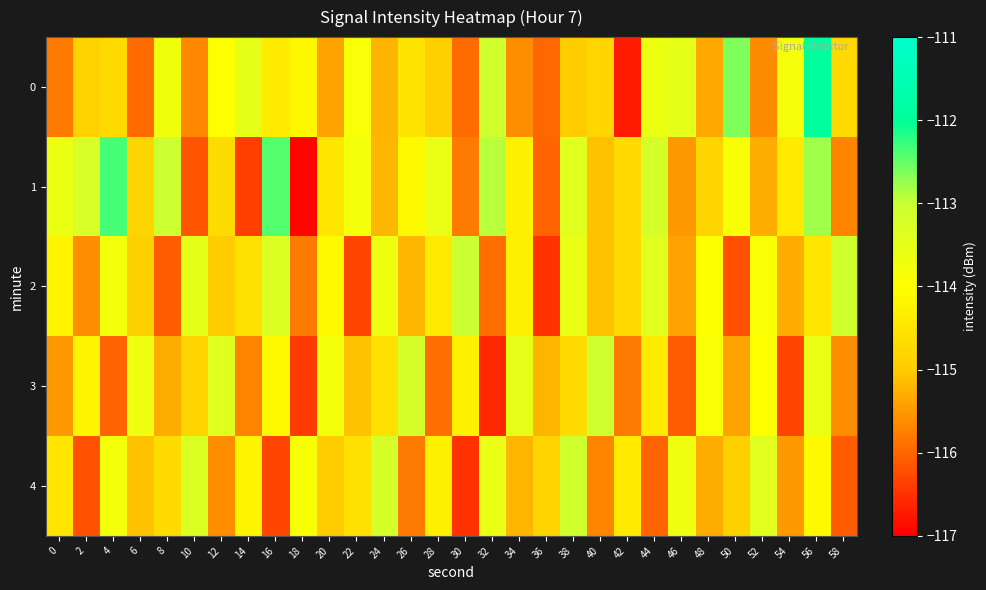

Reading right to left, what are all the values shown in this chart?

0: 58=-114.7	56=-112.0	54=-113.8	52=-115.6	50=-112.6	48=-115.4	46=-113.5	44=-113.7	42=-116.7	40=-114.8	38=-115.0	36=-116.0	34=-115.6	32=-113.1	30=-115.9	28=-114.9	26=-114.5	24=-115.2	22=-113.9	20=-115.4	18=-114.1	16=-114.4	14=-113.5	12=-114.0	10=-115.7	8=-113.7	6=-115.9	4=-114.7	2=-114.9	0=-115.8
1: 58=-115.7	56=-112.8	54=-114.4	52=-115.3	50=-113.9	48=-114.8	46=-115.5	44=-113.2	42=-114.7	40=-115.1	38=-113.4	36=-116.0	34=-114.3	32=-112.9	30=-115.8	28=-113.6	26=-114.1	24=-115.2	22=-113.8	20=-114.5	18=-116.9	16=-112.4	14=-116.4	12=-114.7	10=-116.2	8=-113.0	6=-114.8	4=-112.4	2=-113.2	0=-113.6
2: 58=-113.1	56=-114.5	54=-115.3	52=-113.9	50=-116.2	48=-114.0	46=-115.4	44=-113.4	42=-114.7	40=-115.1	38=-113.6	36=-116.5	34=-114.3	32=-115.9	30=-113.0	28=-114.4	26=-115.2	24=-113.7	22=-116.3	20=-114.1	18=-115.8	16=-113.3	14=-114.6	12=-115.0	10=-113.5	8=-116.1	6=-114.9	4=-113.8	2=-115.6	0=-114.2
3: 58=-115.6	56=-113.6	54=-116.3	52=-114.0	50=-115.4	48=-113.9	46=-116.1	44=-114.4	42=-115.8	40=-113.1	38=-114.7	36=-115.2	34=-113.5	32=-116.6	30=-114.3	28=-115.9	26=-113.2	24=-114.6	22=-115.1	20=-113.8	18=-116.4	16=-114.1	14=-115.7	12=-113.4	10=-114.8	8=-115.3	6=-113.7	4=-116.0	2=-114.2	0=-115.5
4: 58=-116.1	56=-114.1	54=-115.5	52=-113.4	50=-114.9	48=-115.3	46=-113.7	44=-116.0	42=-114.4	40=-115.7	38=-113.1	36=-114.8	34=-115.2	32=-113.6	30=-116.5	28=-114.3	26=-115.8	24=-113.2	22=-114.6	20=-115.0	18=-113.9	16=-116.3	14=-114.2	12=-115.6	10=-113.3	8=-114.7	6=-115.1	4=-113.8	2=-116.2	0=-114.5